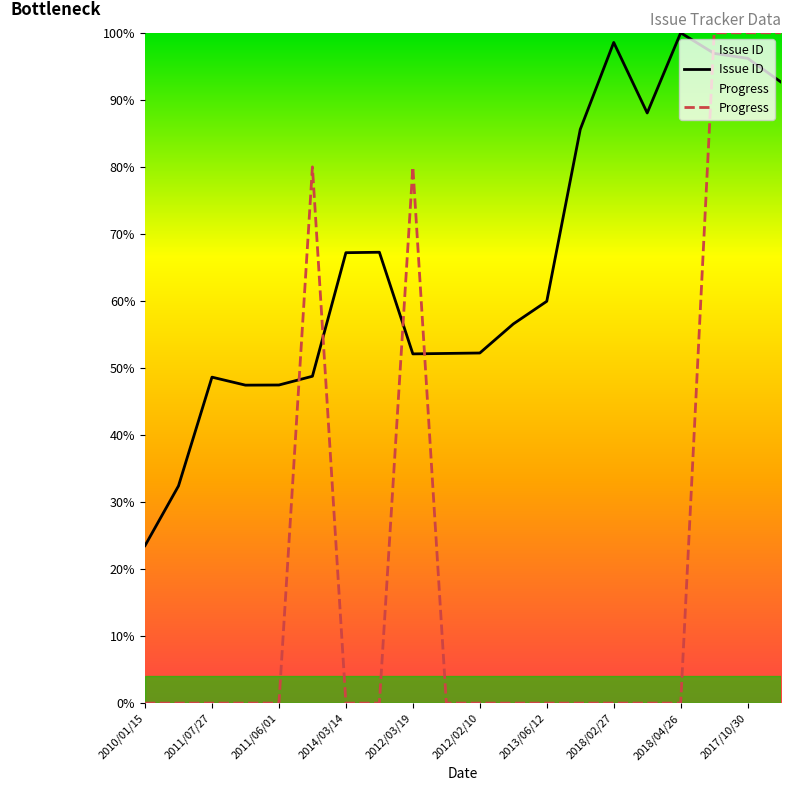

Rank the series at 2012/02/10 from lowest to highest value.

Progress, Issue ID